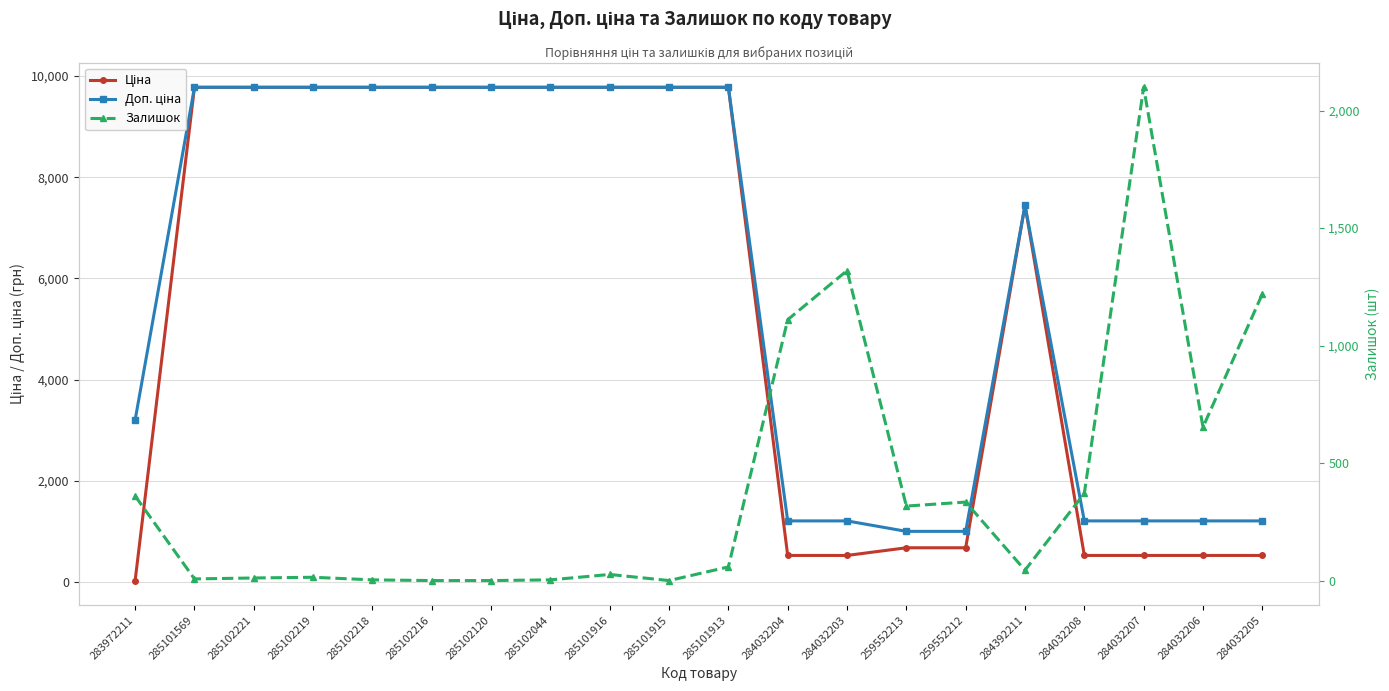

True or false: Доп. ціна has a value of 16297.2 at 285101916.

False